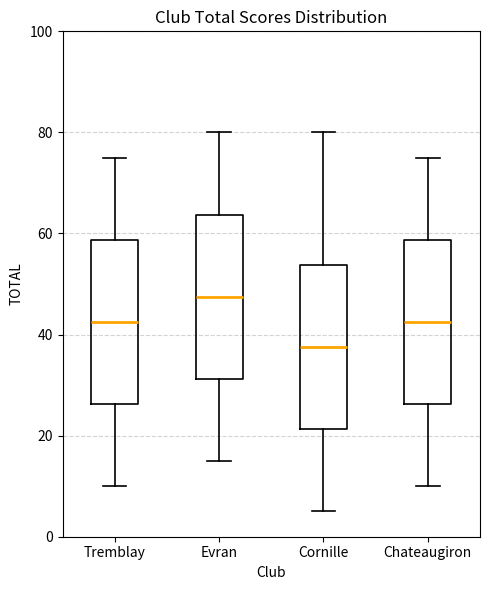

Reading left to right, transcribe this box plot: for each box, give where its median line is, the range the box spans, and where its two whiskers end, as read against the y-axis. The values are not printed on the chart, so give them approximately, as read against the axis.

Tremblay: median 42, box 26 to 58, whiskers 10 to 76
Evran: median 48, box 32 to 64, whiskers 16 to 80
Cornille: median 38, box 22 to 54, whiskers 6 to 80
Chateaugiron: median 42, box 26 to 58, whiskers 10 to 76